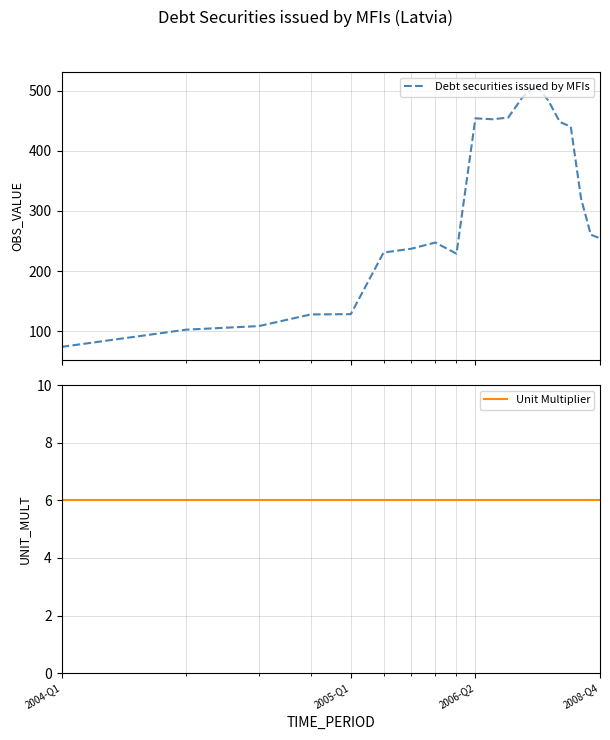

What is the minimum value for Unit Multiplier?

6.0